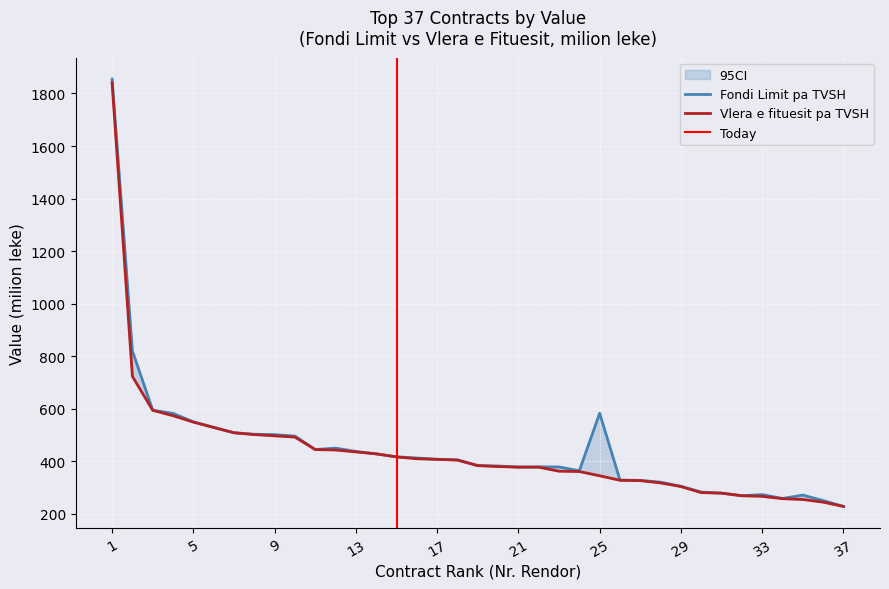

Which series has the largest range (max minus min)?

Fondi Limit pa TVSH (milion leke)